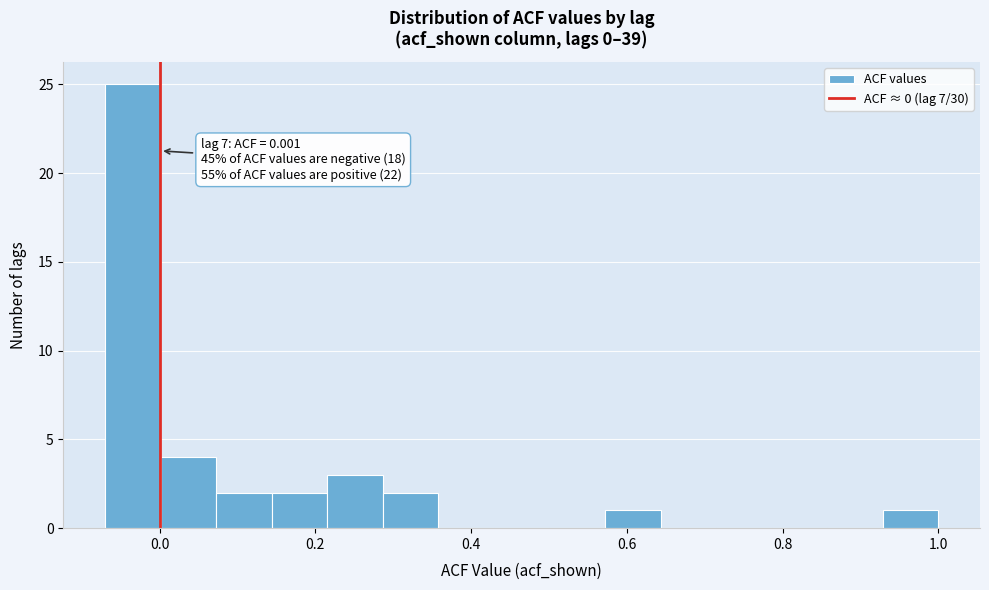

Around what value on the x-axis is the tallest bar? Give the approximate position of its centre, as read against the axis.

-0.04